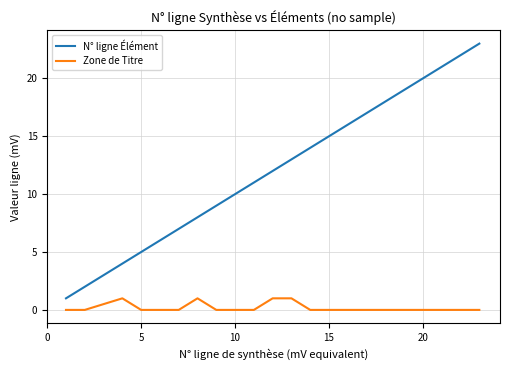

Which series has the largest range (max minus min)?

N° ligne Élément